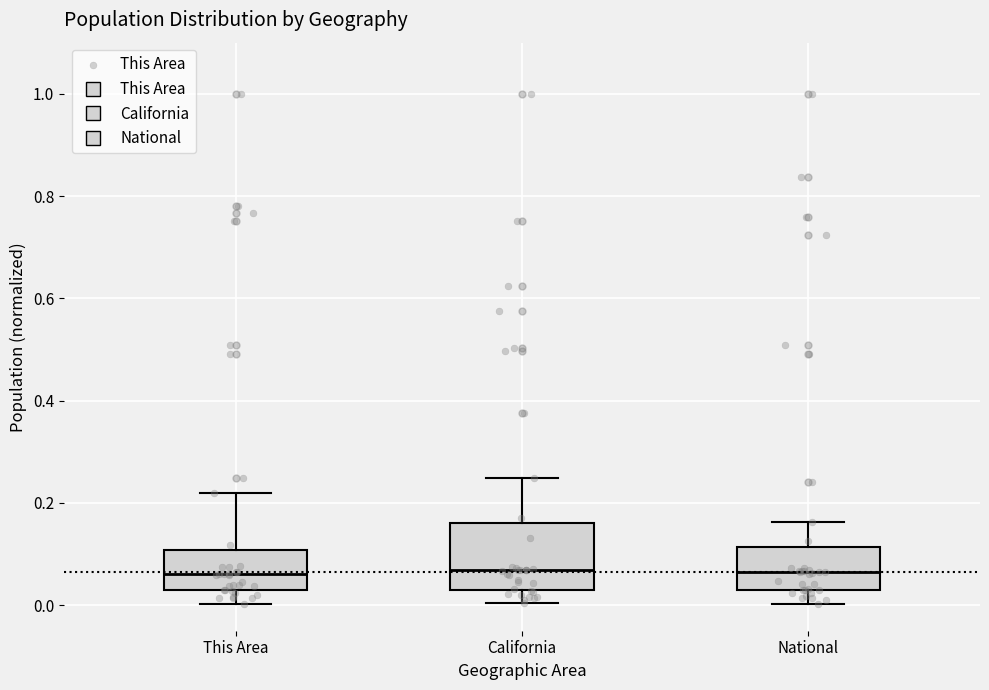

Reading left to right, read every box against the y-axis: the position of its median line, the range the box covers, and the ends of its whiskers. The values are not printed on the chart, so give them approximately, as read against the axis.

This Area: median 0.06, box 0.02 to 0.10, whiskers 0.00 to 0.22
California: median 0.06, box 0.02 to 0.16, whiskers 0.00 to 0.24
National: median 0.06, box 0.02 to 0.12, whiskers 0.00 to 0.16